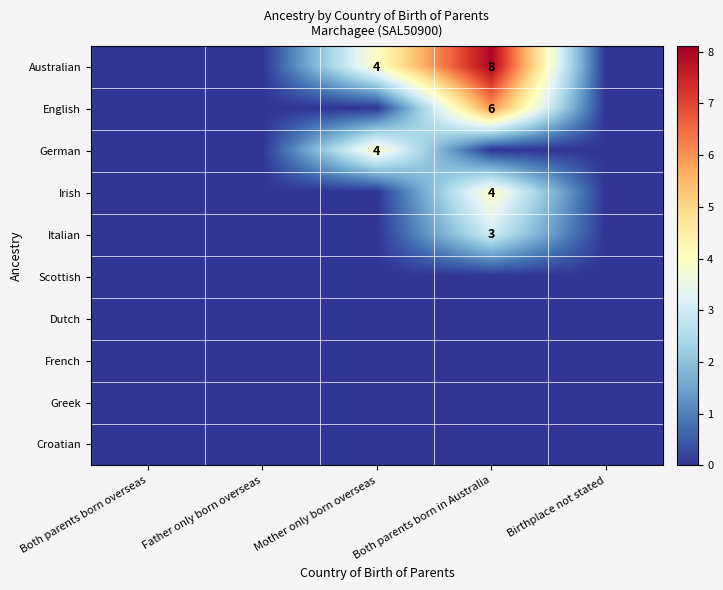

The value of Australian at Mother only born overseas is 5. True or false?

False